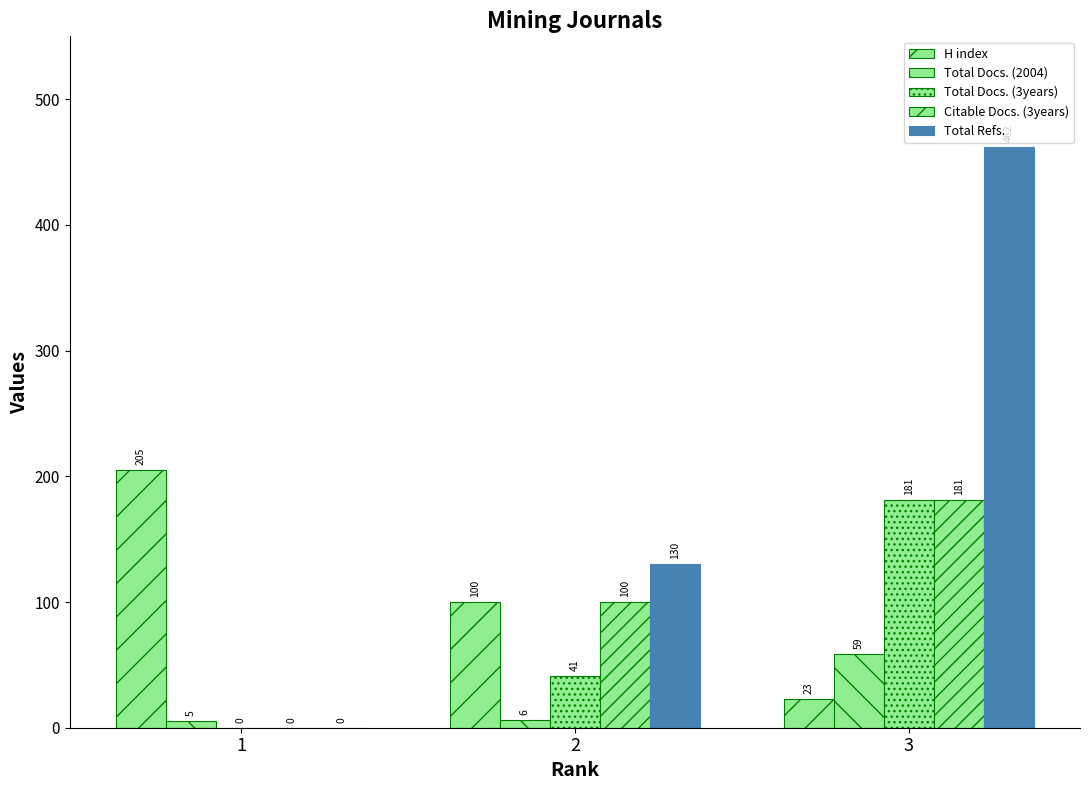

How many values in Citable Docs. (3years) are above zero?

2